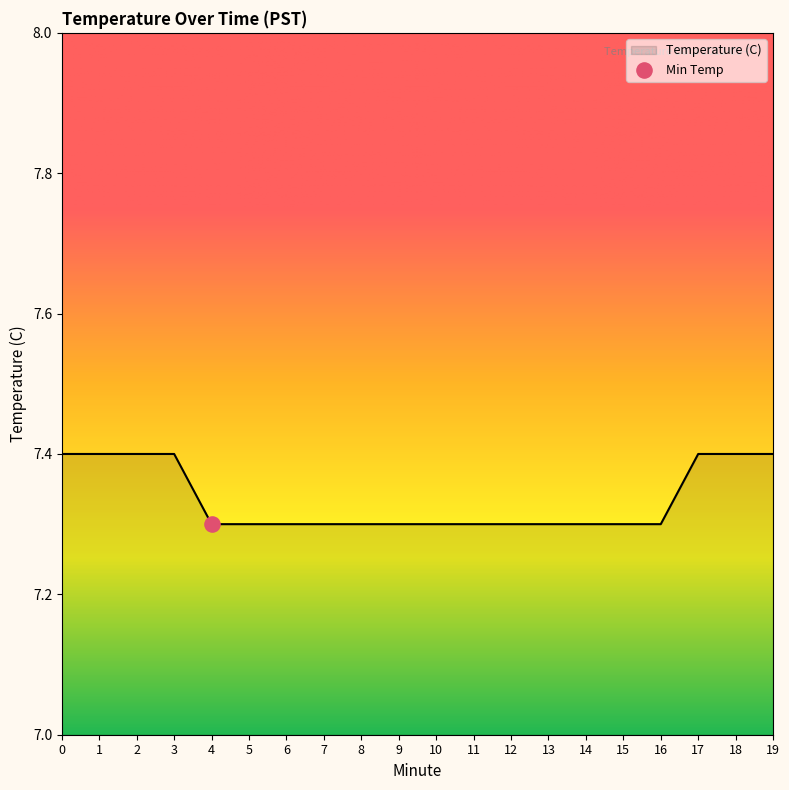

What is the change in value from 10 to 18?

+0.1